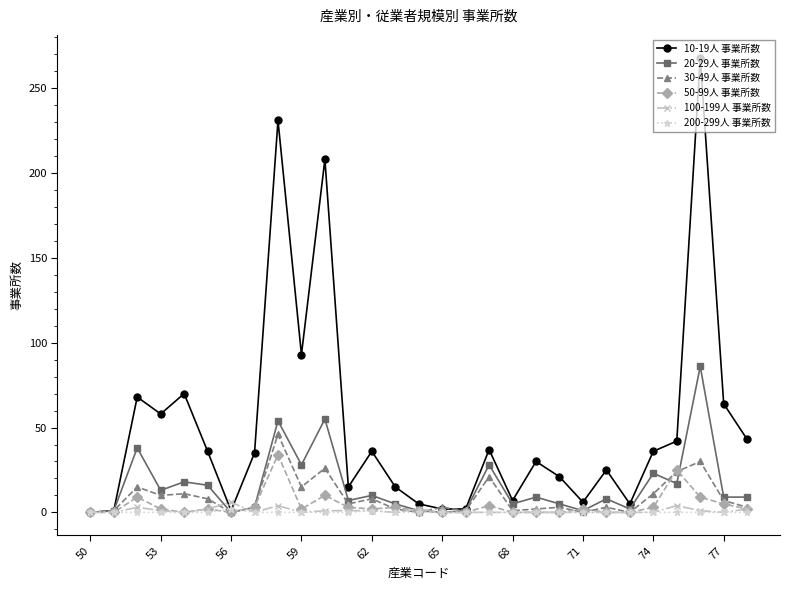

Which series has the largest total across all categories?

10-19人 事業所数